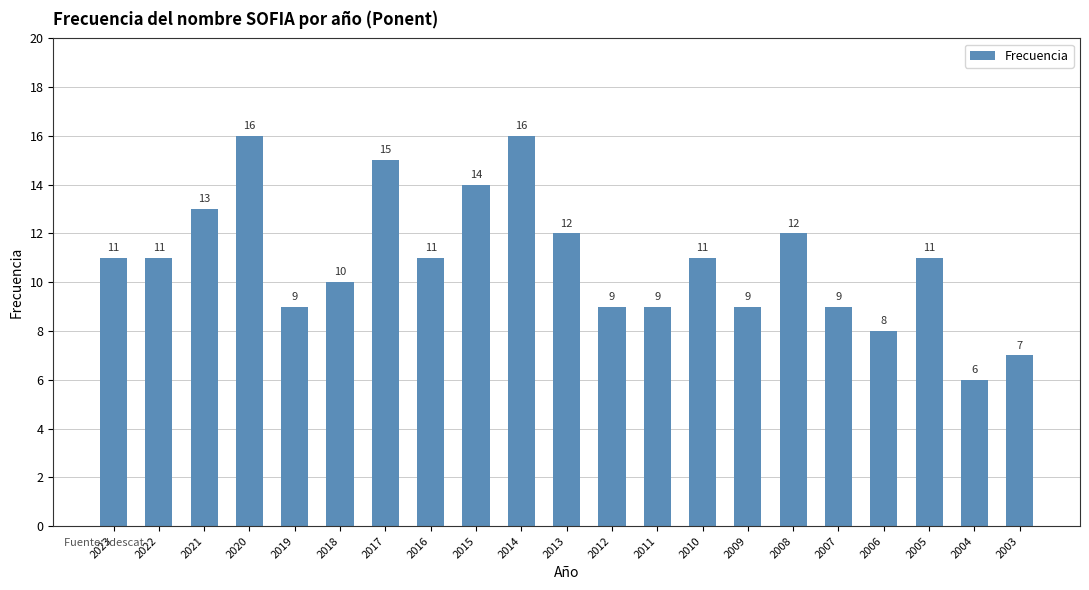

The value at 2018 is 10. True or false?

True